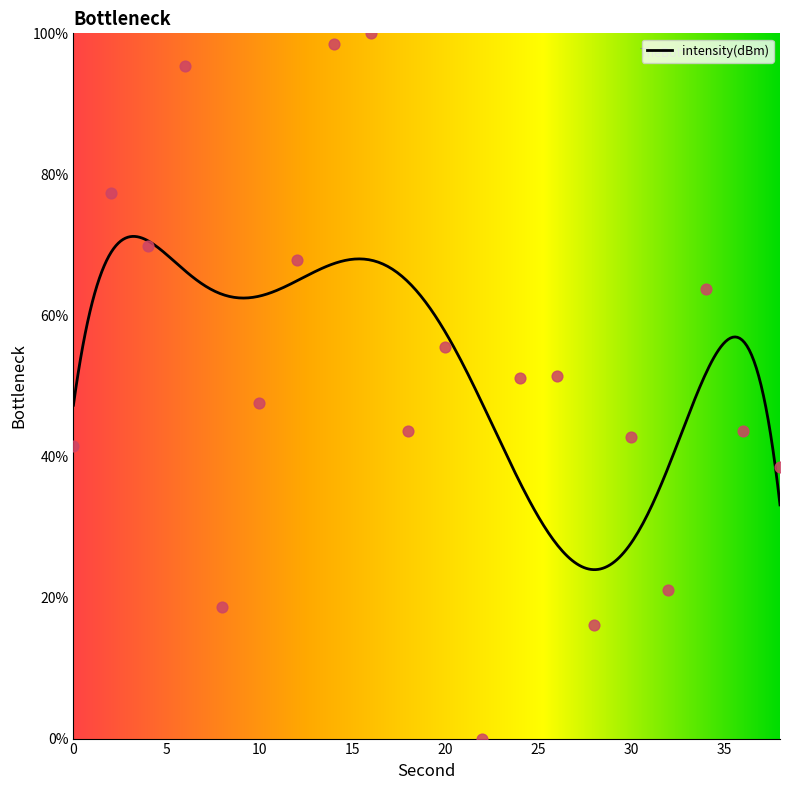

What is the change in value from 8 to 38?

+19.9